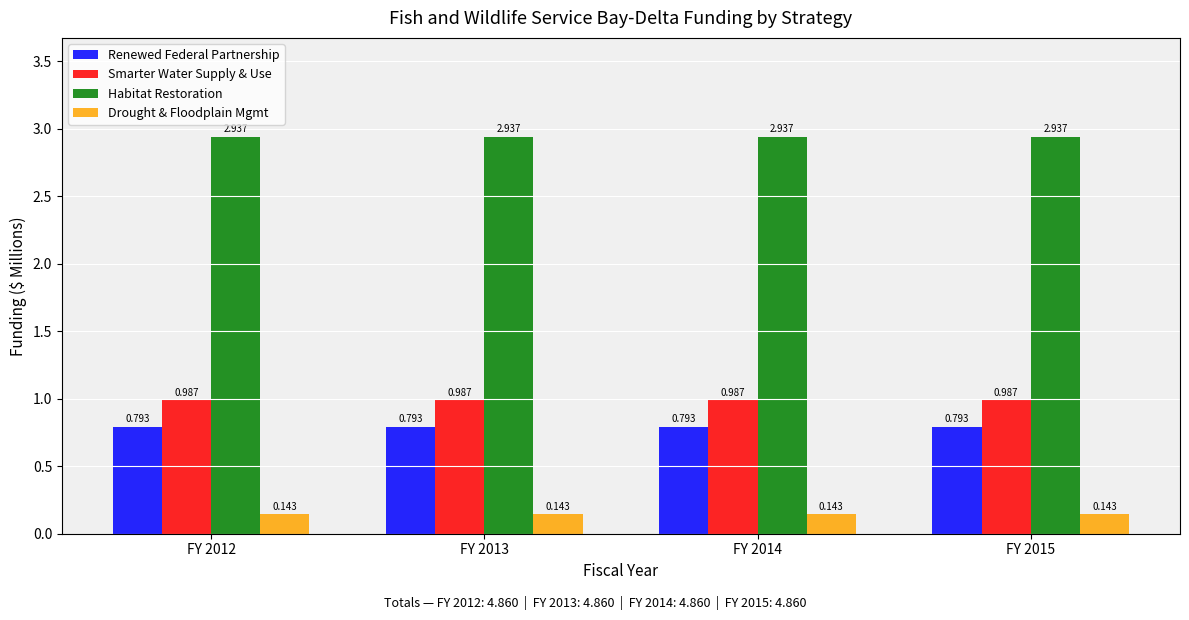

Is the value of Habitat Restoration at FY 2013 greater than the value of Smarter Water Supply & Use at FY 2013?

Yes